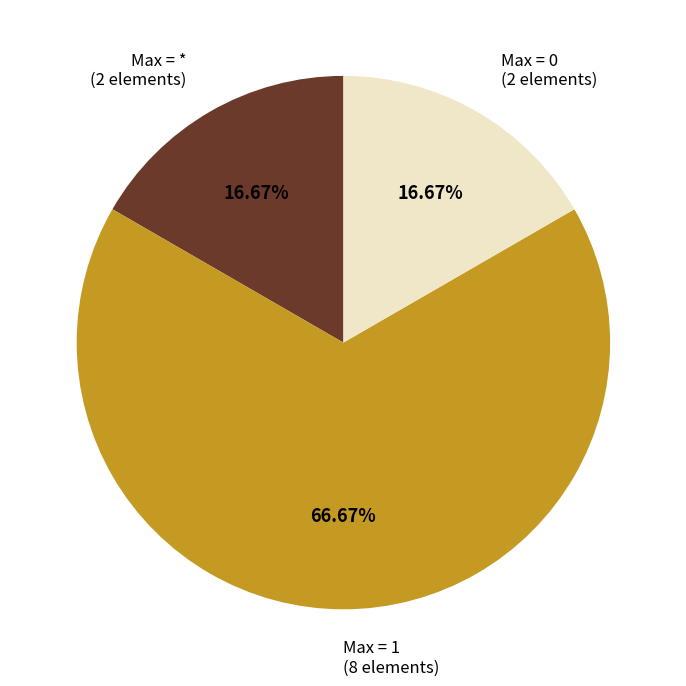

Which slice represents more than half of the pie?

Max = 1 (8 elements)